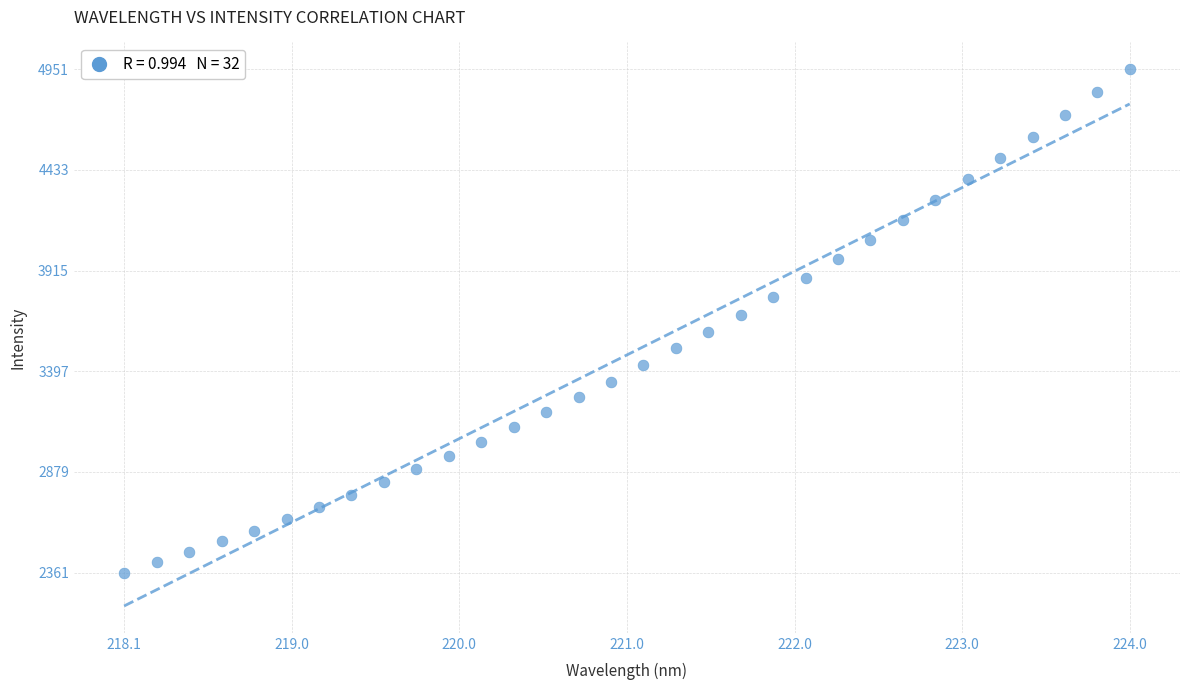

What is the range of Y values (max minus min)?

2589.9